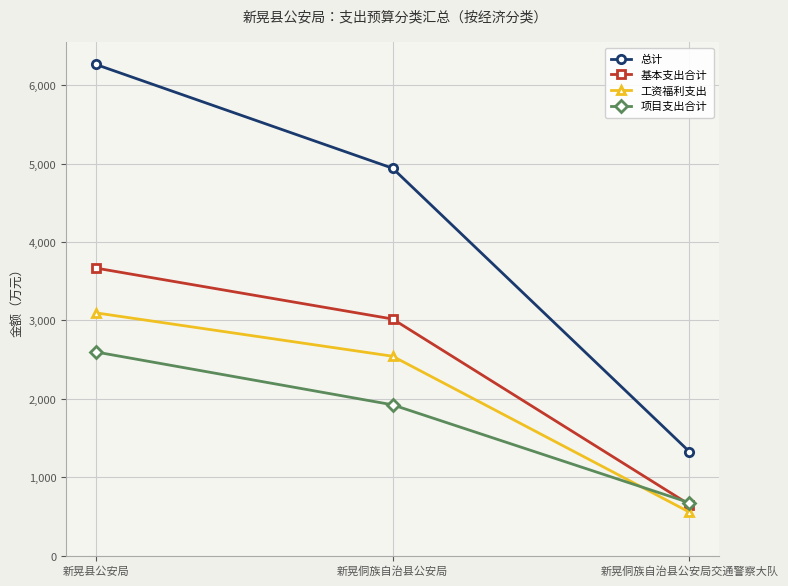

At how many categories does at least one series exceed 1814?

2